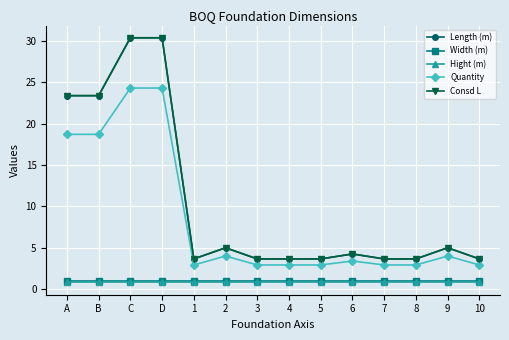

The value of Width (m) at 3 is 1.0. True or false?

True